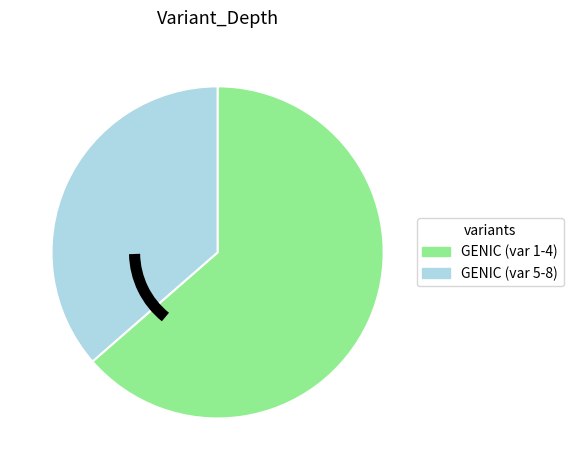

Rank the categories by value from lowest to highest.

GENIC (var 5-8), GENIC (var 1-4)